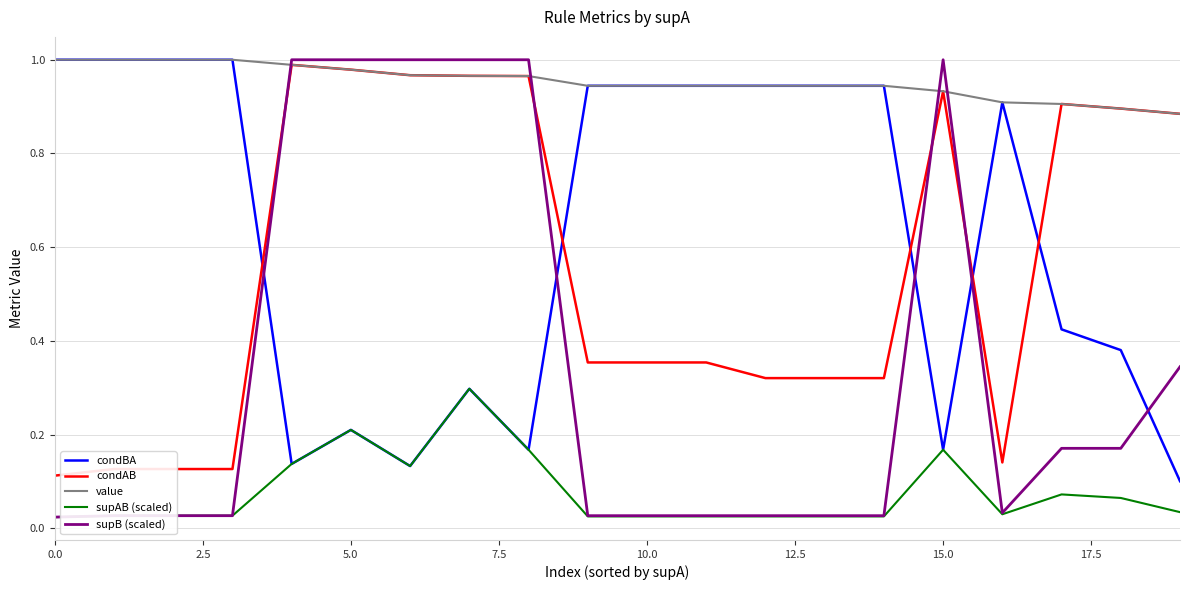

True or false: condAB and supAB (scaled) cross at least once.

False